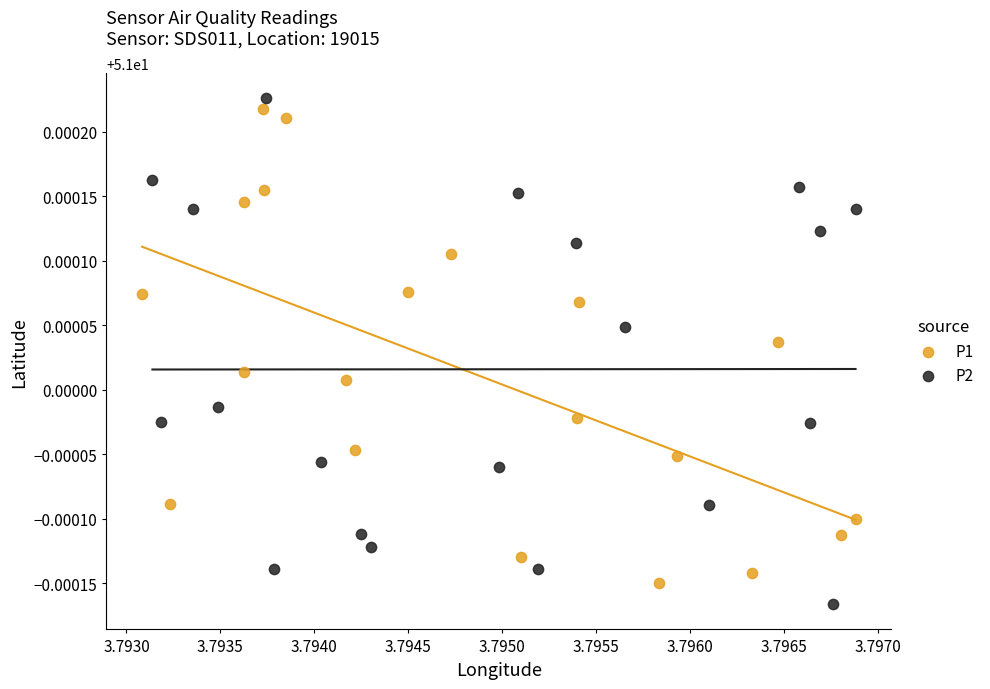

Which series has the largest Y range (max minus min)?

P2